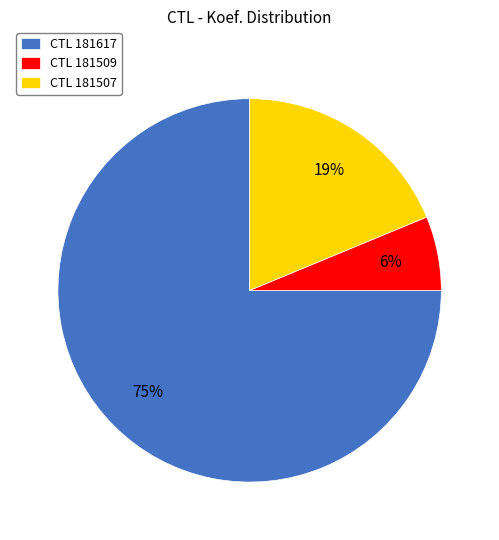

True or false: CTL 181507 accounts for 19% of the total.

True